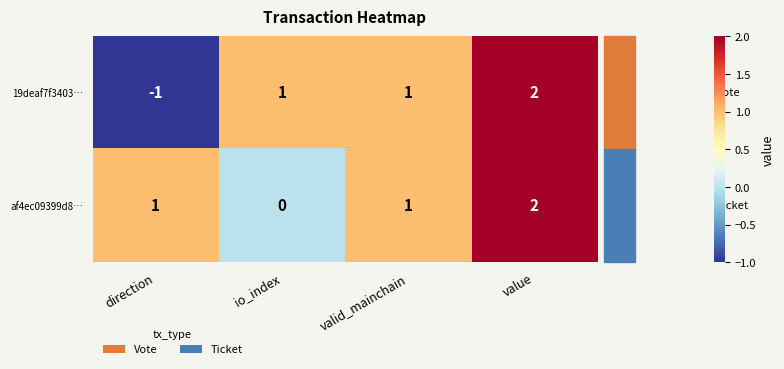

Count the 19deaf7f3403… values in the range 1 to 2.

3